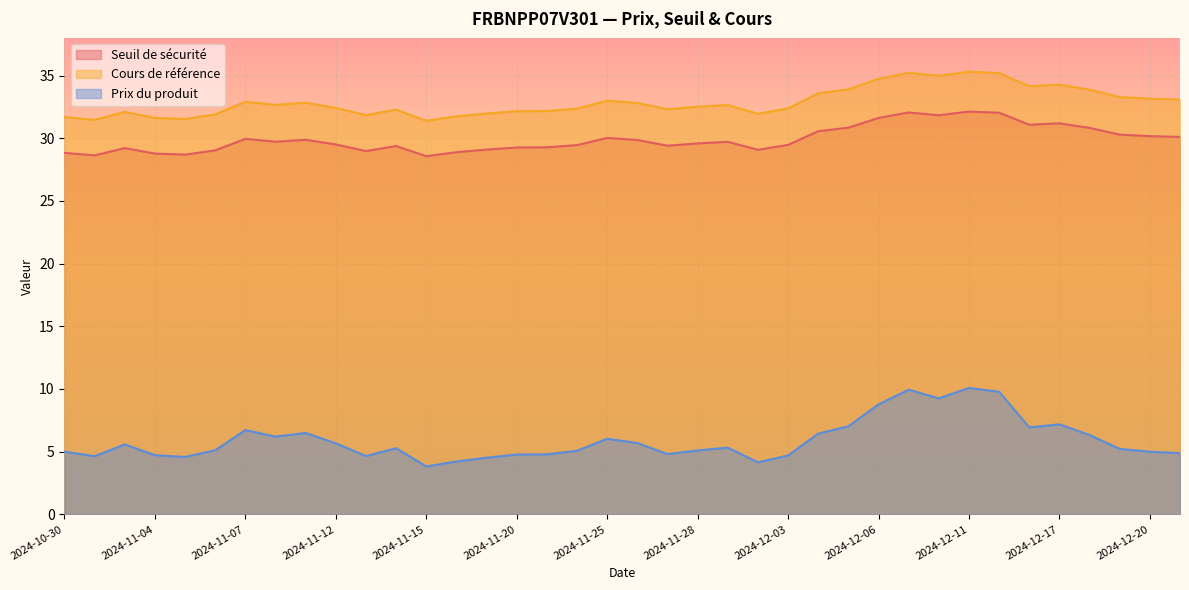

How many values in the Prix du produit series exceed 5?

23